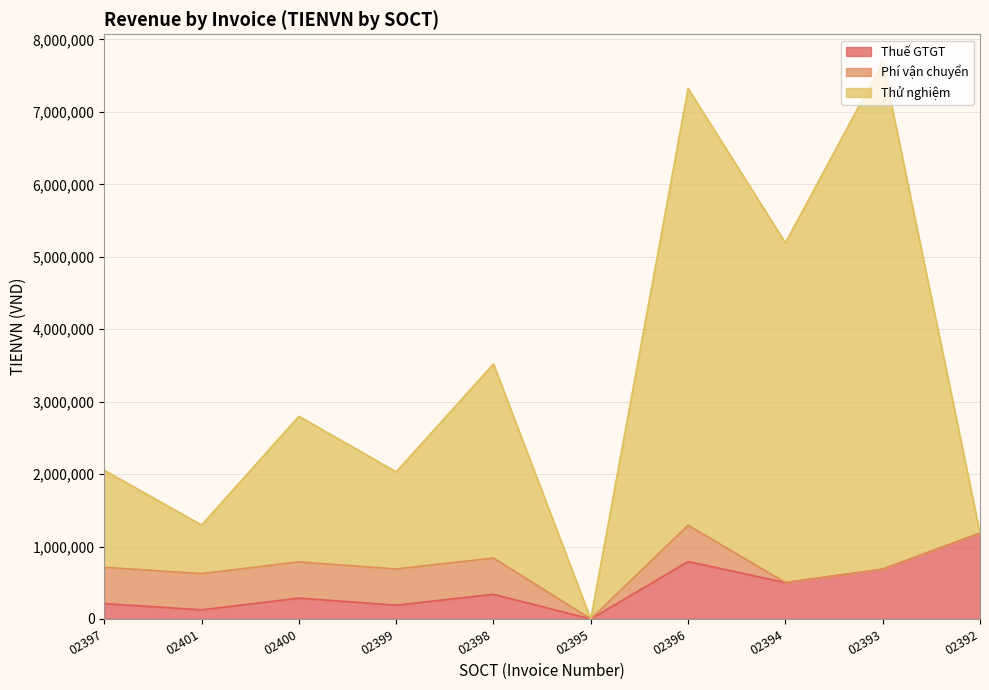

At how many categories does at least one series exceed 6982611?

2